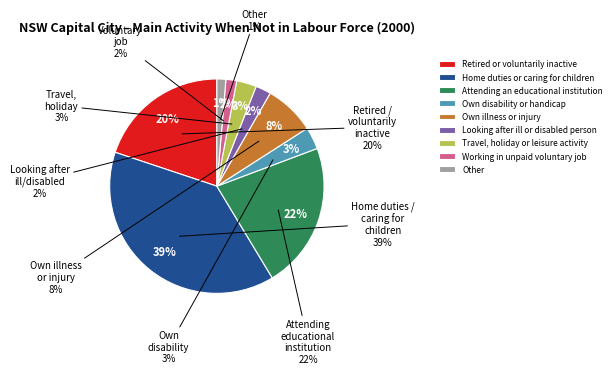

Between Retired or voluntarily inactive and Attending an educational institution, which is larger?

Attending an educational institution